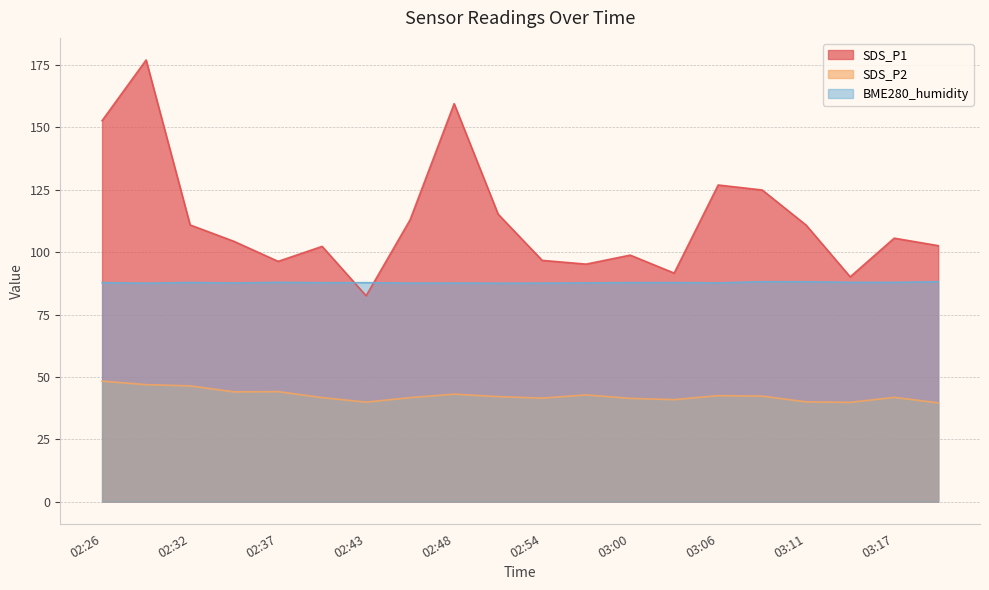

What is the sum of all BME280_humidity values?

1755.6